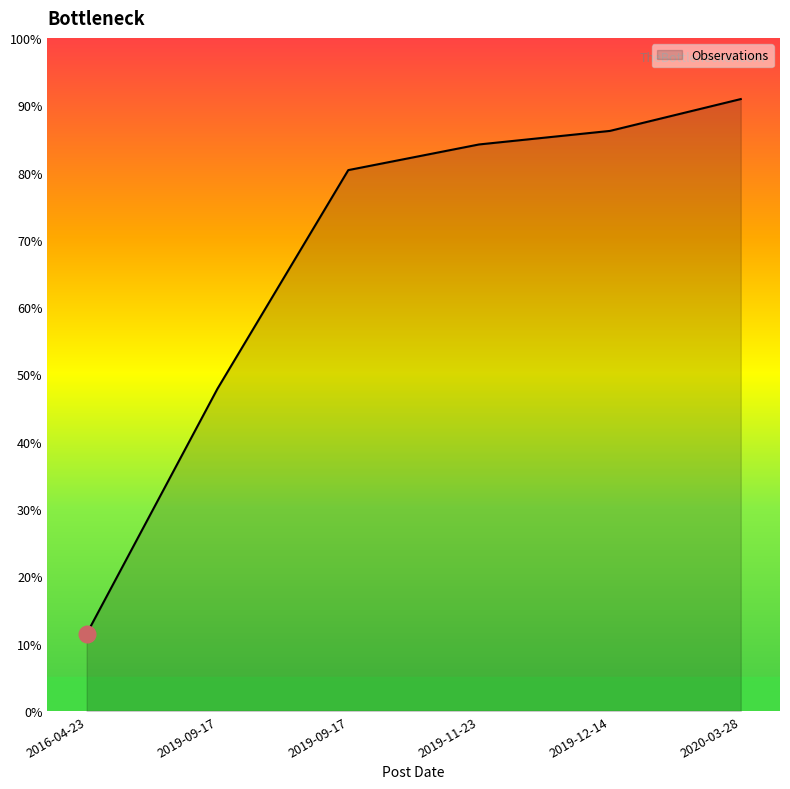

Does the chart have visible grid lines?

No